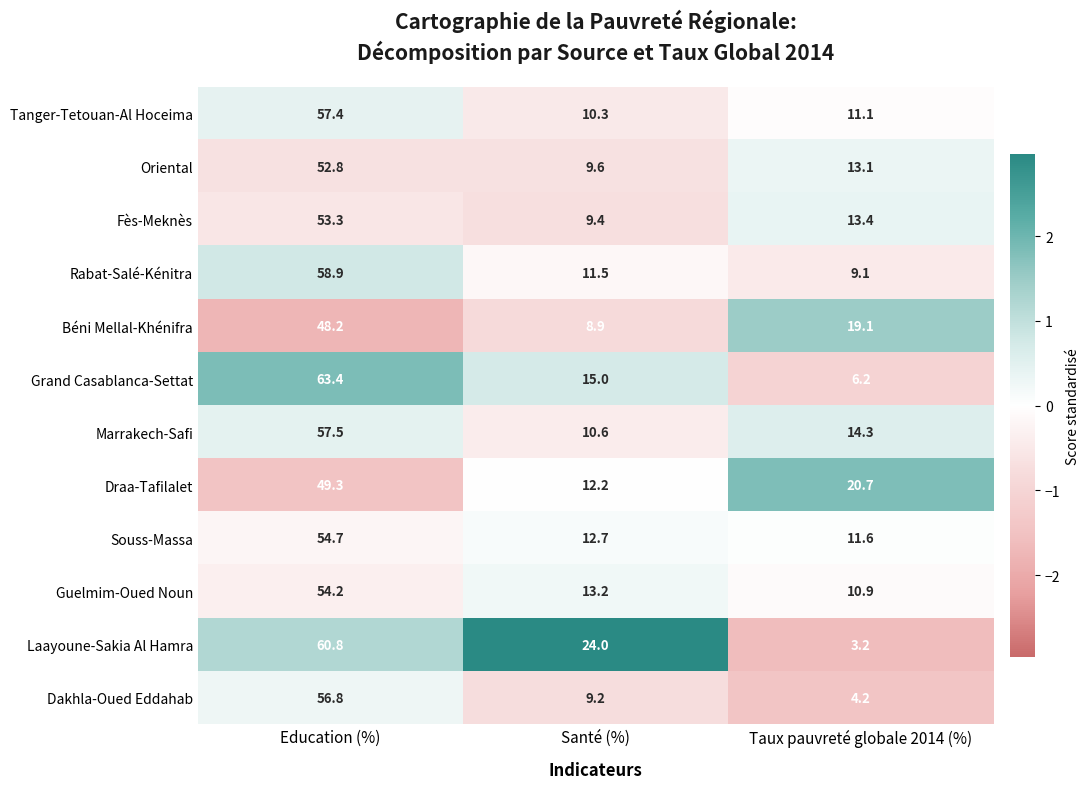

What is the sum of the Marrakech-Safi values at Taux pauvreté globale 2014 (%) and Santé (%)?

24.9